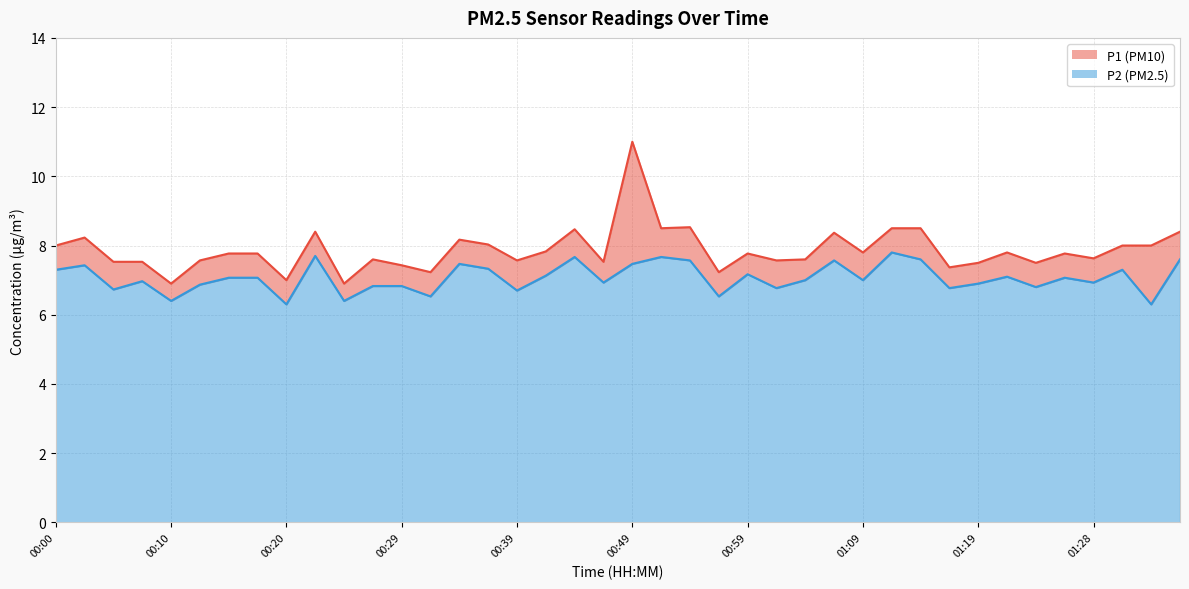

What is the difference between the second highest and second lowest values in the P2 series?

1.4